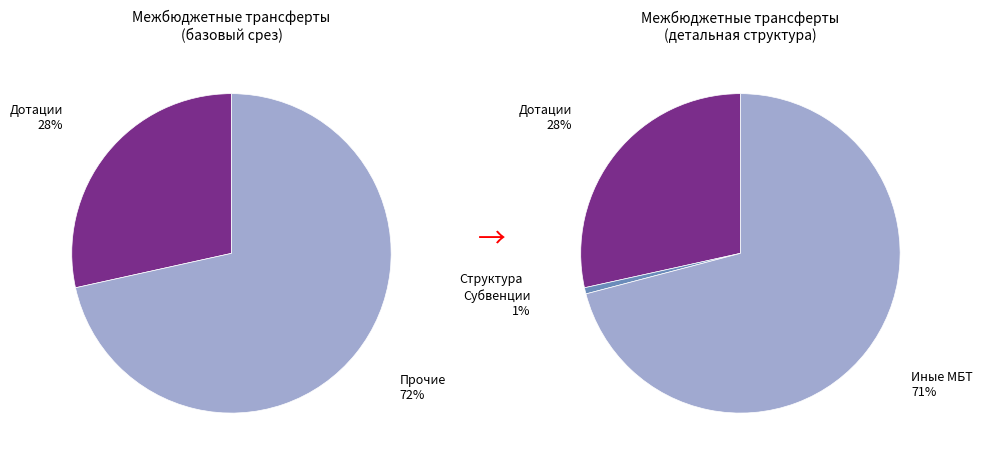

Rank the categories by value from highest to lowest.

Иные межбюджетные трансферты, Дотации, Субвенции